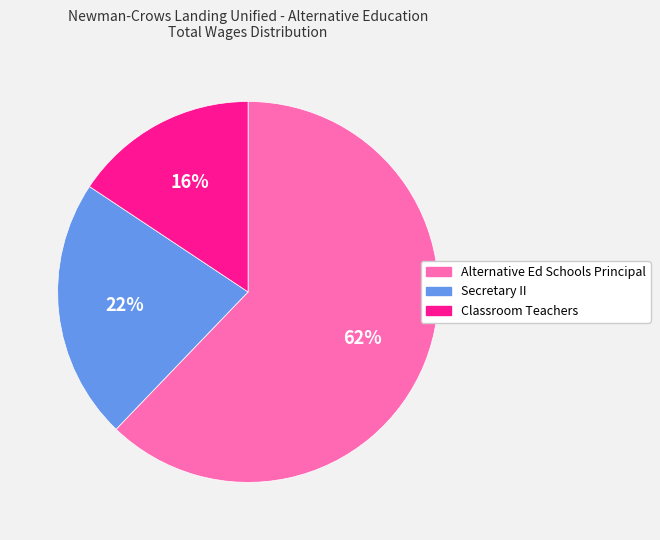

To the nearest percent, what portion does Secretary II represent?

22%